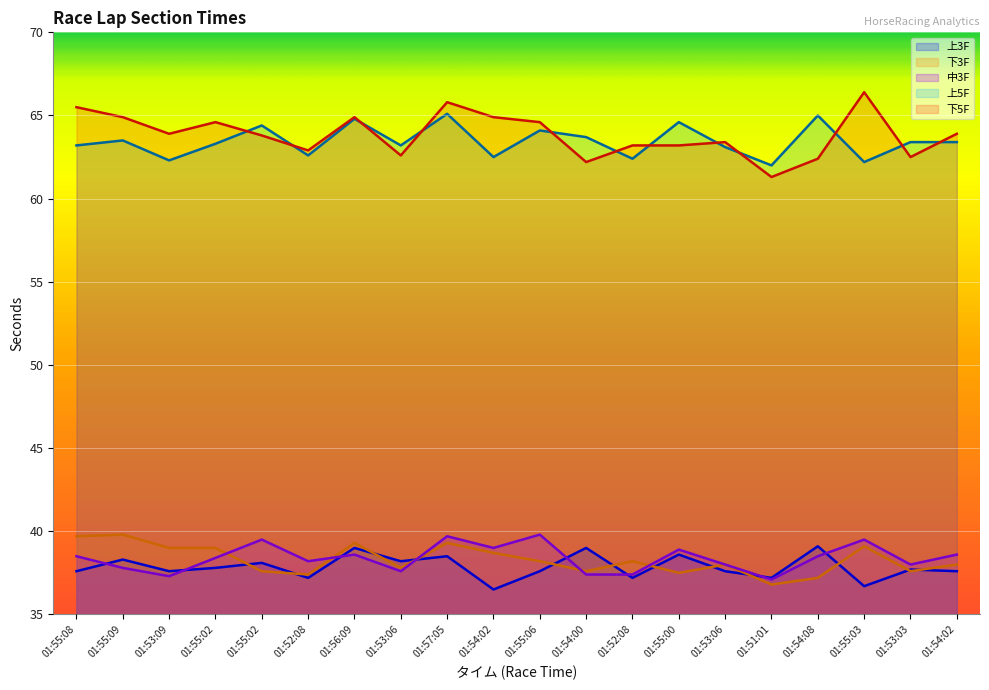

Between 01:52:08 and 01:53:09, which is larger?

01:53:09